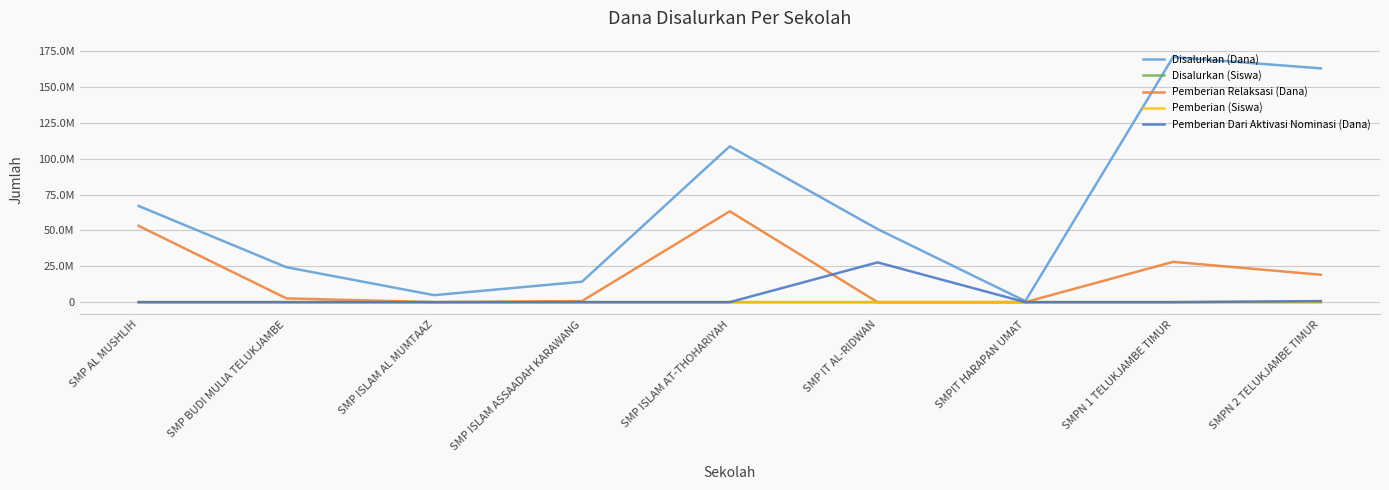

The Disalurkan (Dana) series shows 270310093 at SMPN 2 TELUKJAMBE TIMUR. True or false?

False